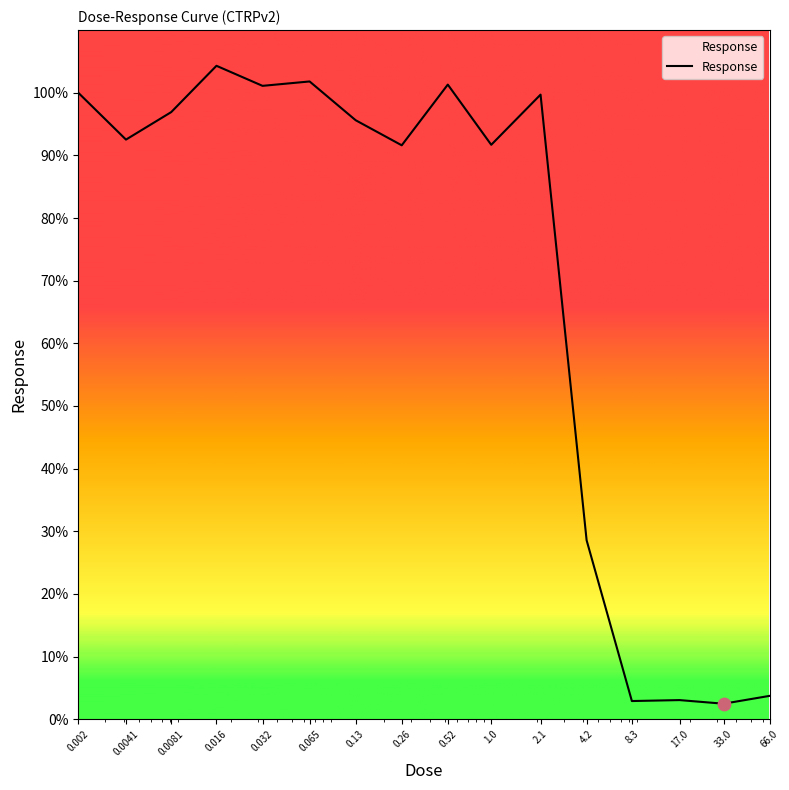

What is the difference between the maximum and minimum values?

101.8